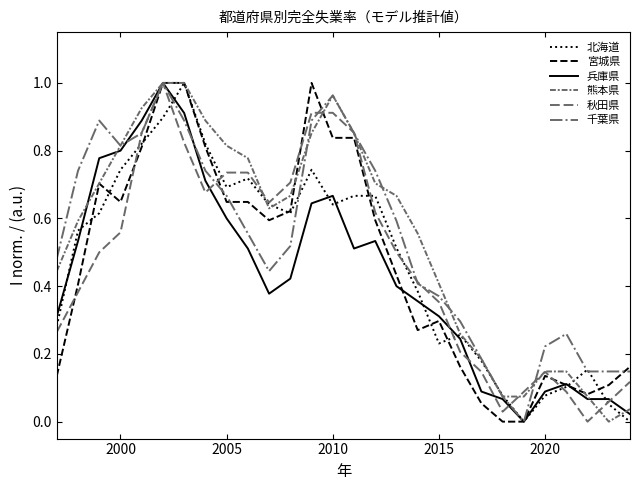

How many lines are shown in the chart?

6